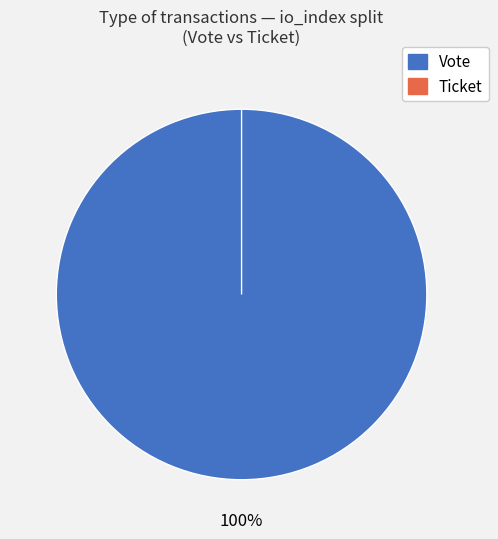

To the nearest percent, what percentage of the pie is Vote?

100%